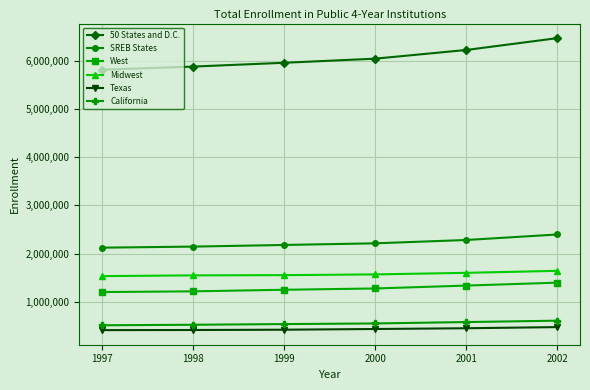

What is the sum of the SREB States values at 2001 and 2002?

4678350